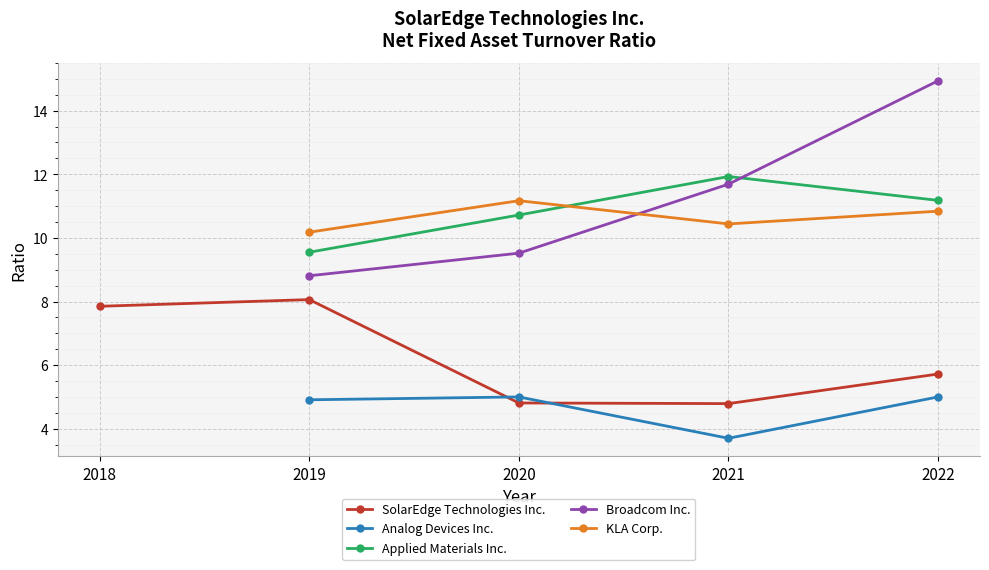

True or false: Analog Devices Inc. and Broadcom Inc. intersect in this chart.

False